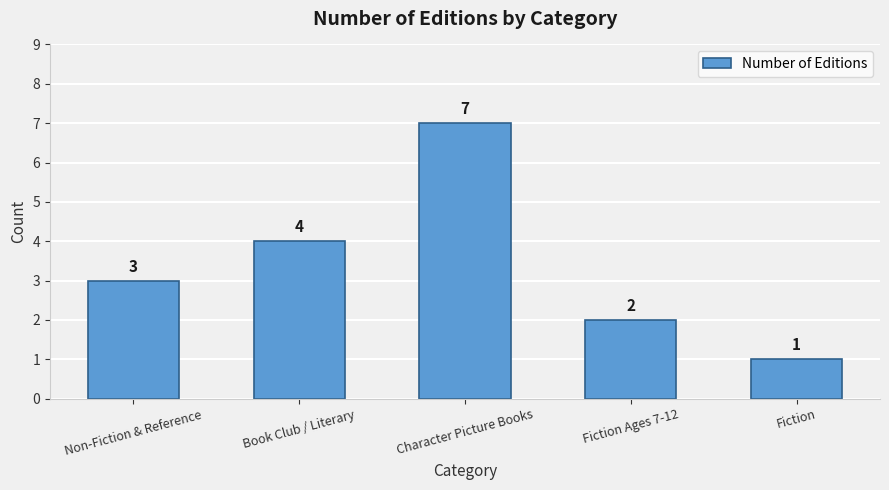

What is the approximate value at Book Club / Literary?

4